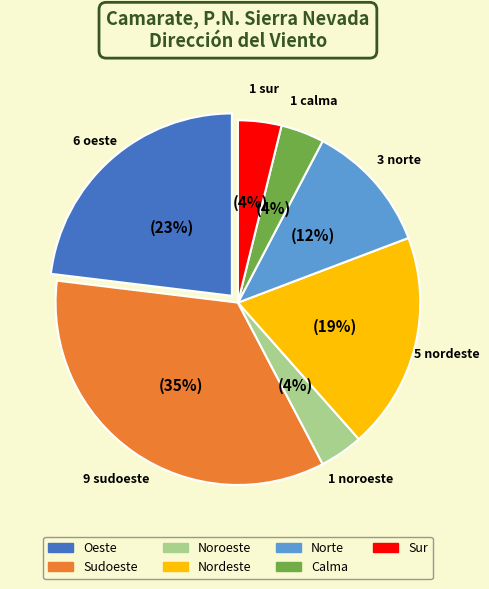

To the nearest percent, what portion does Oeste represent?

23%